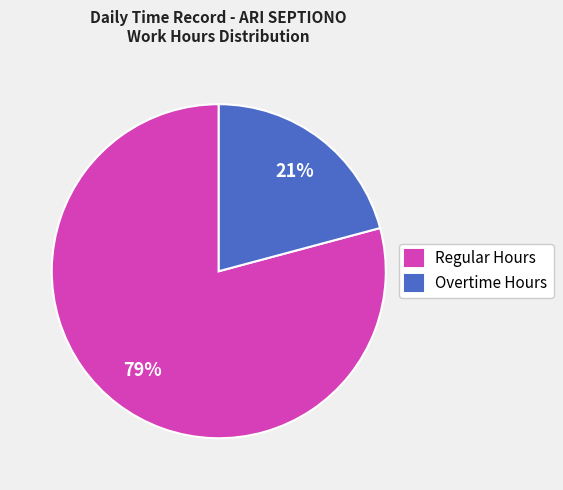

Which has a higher value, Overtime Hours or Regular Hours?

Regular Hours